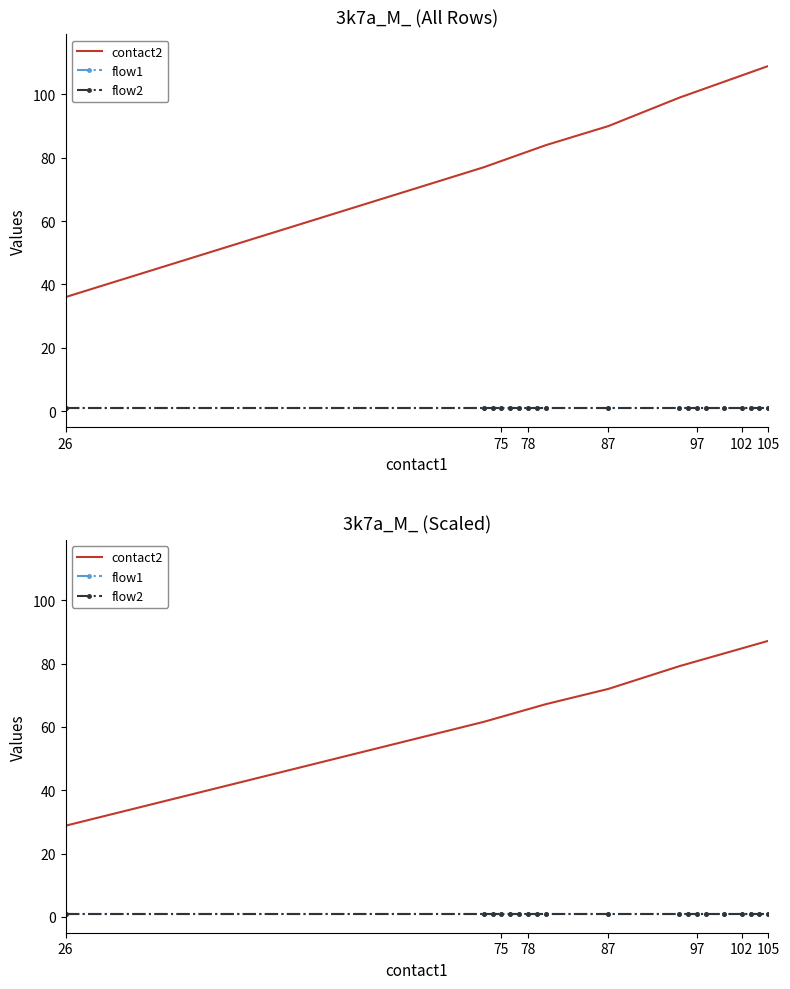

What is the value of the flow1 point at the 8th from the left?

1.0